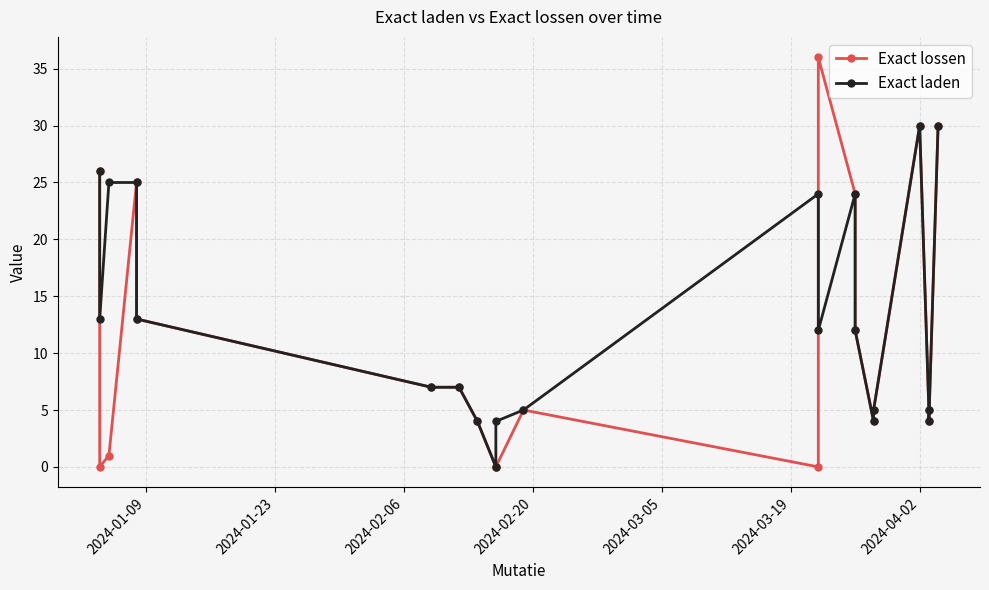

What is the difference between the second highest and second lowest values in the Exact lossen series?

30